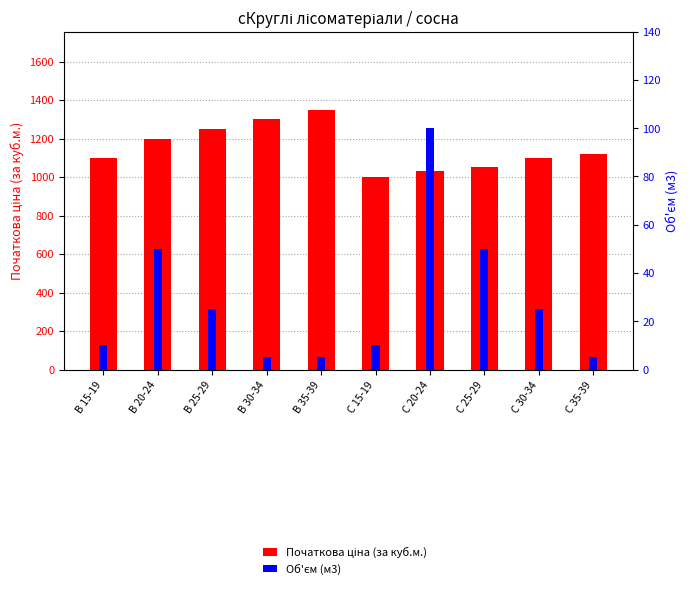

True or false: Початкова ціна (за куб.м.) has a value of 1716 at В 25-29.

False